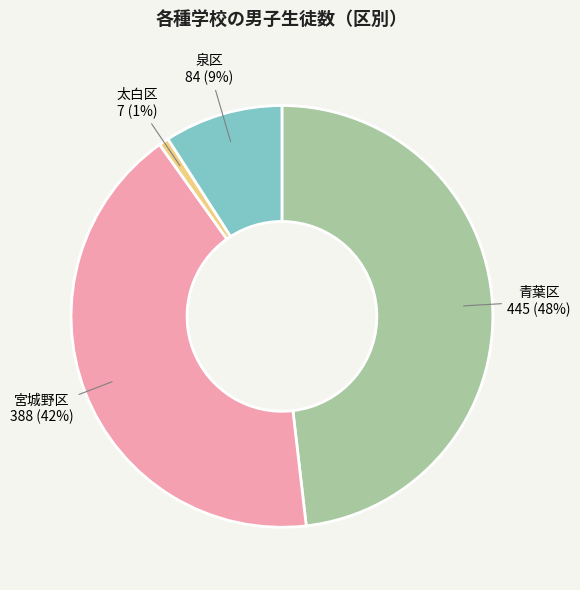

Between 太白区 and 青葉区, which is larger?

青葉区